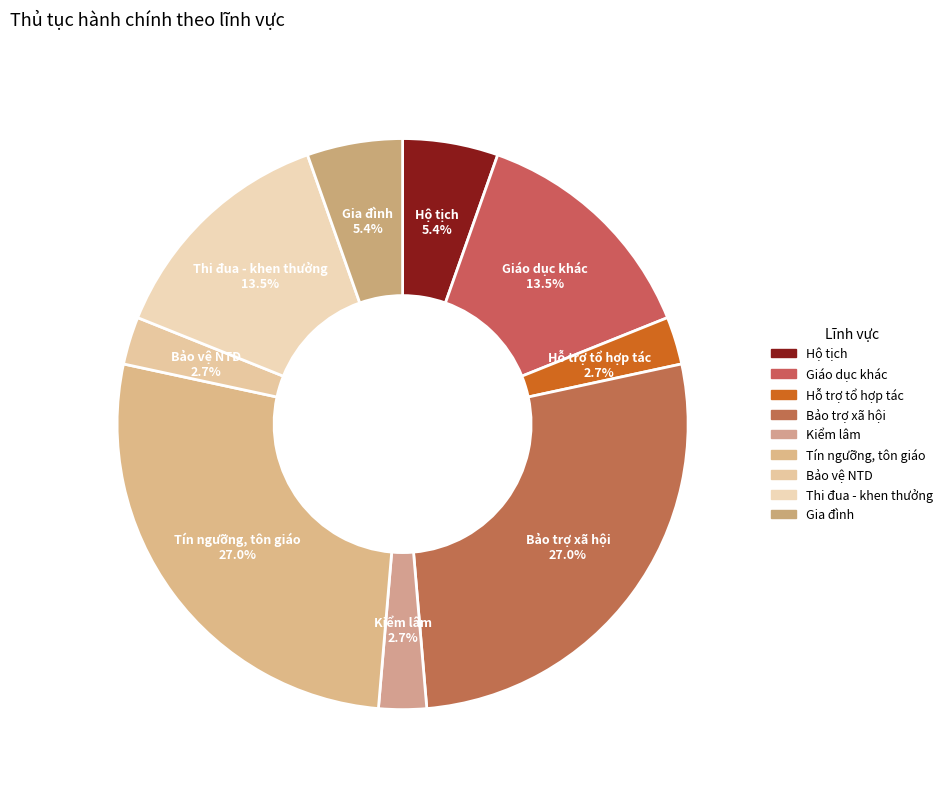

How many segments does this pie chart have?

9